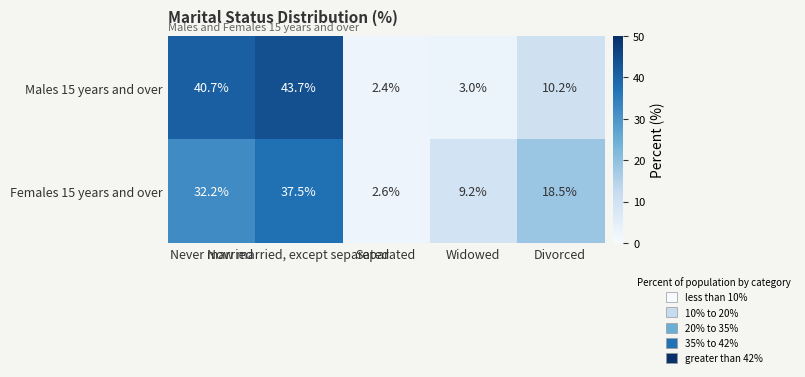

At Widowed, list the series in order from smallest to largest.

Males 15 years and over, Females 15 years and over